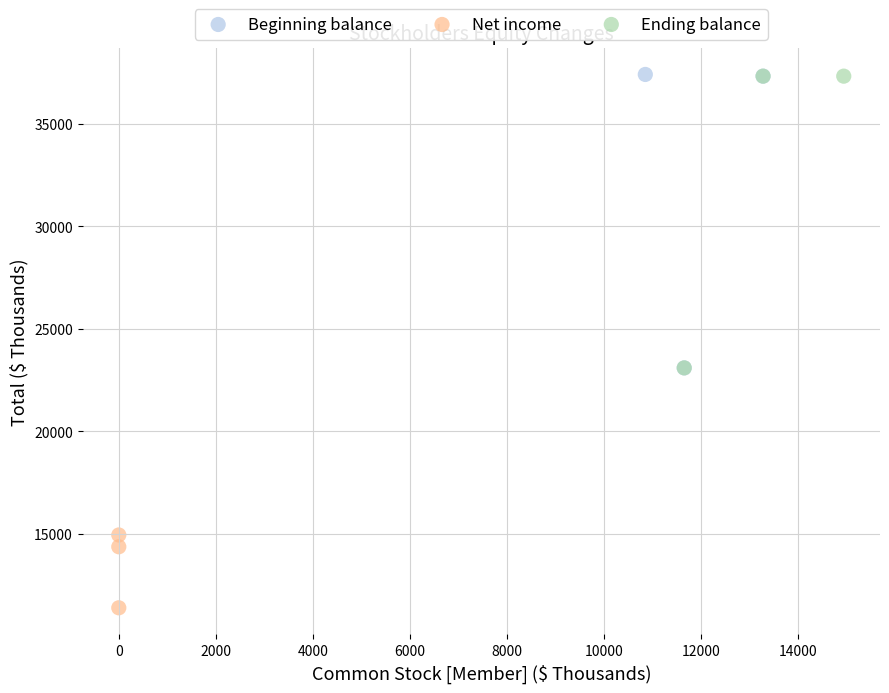

Which series contains the lowest Y value?

Net income